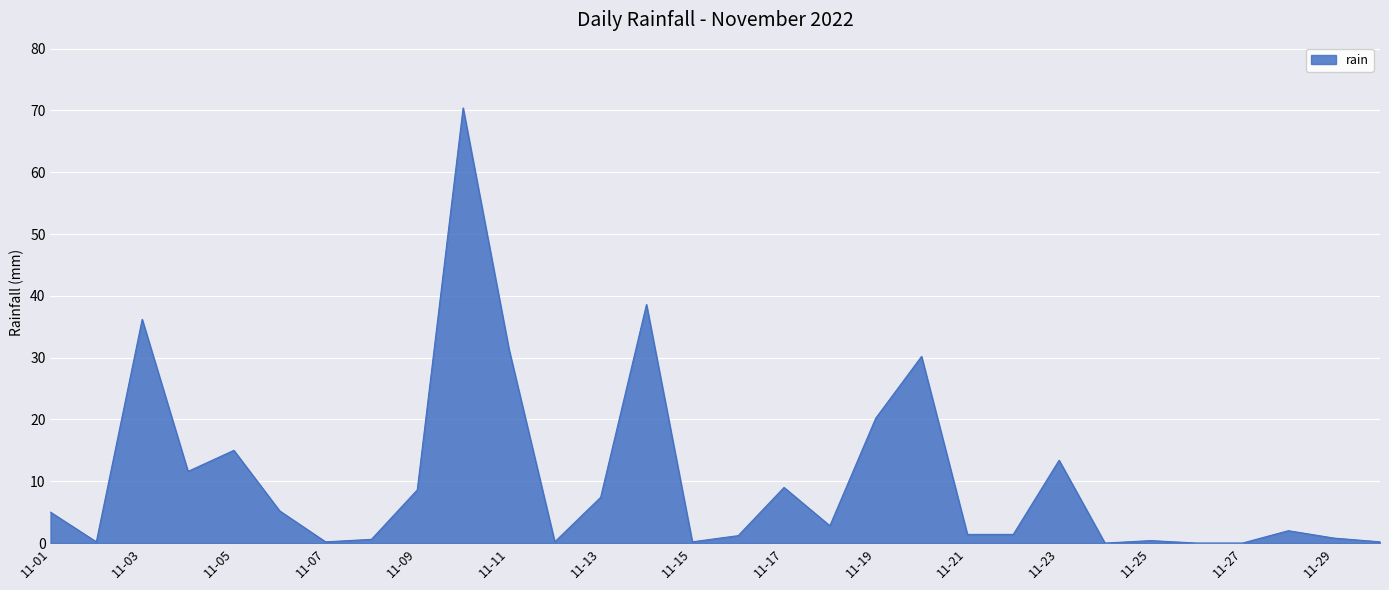

What is the difference between the maximum and minimum values?

70.4